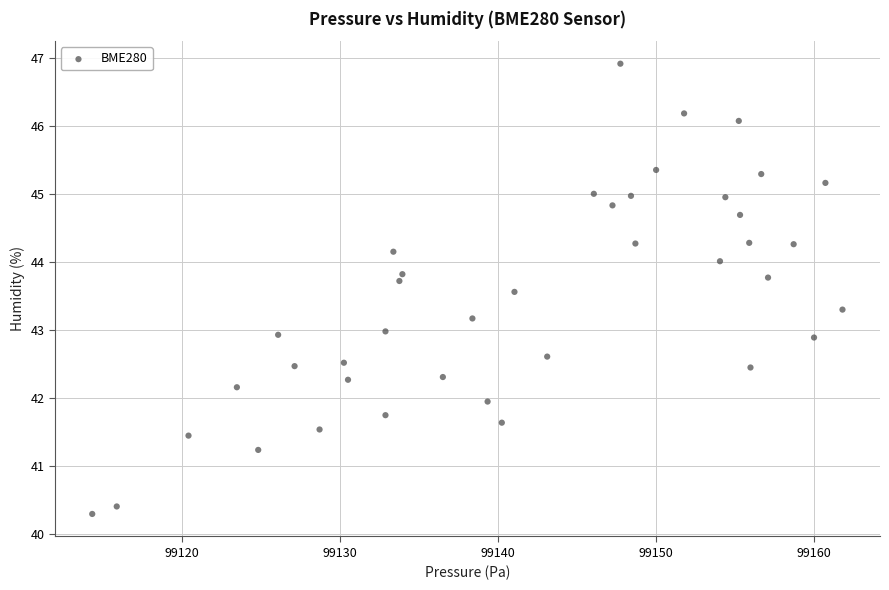

What is the range of X values (max minus min)?

47.5